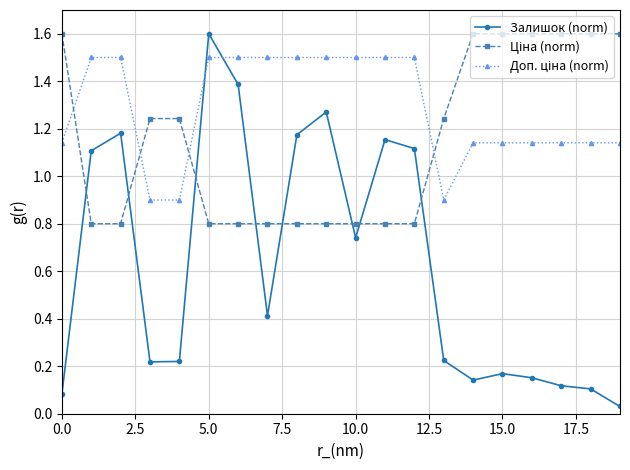

At how many categories does at least one series exceed 0?

20